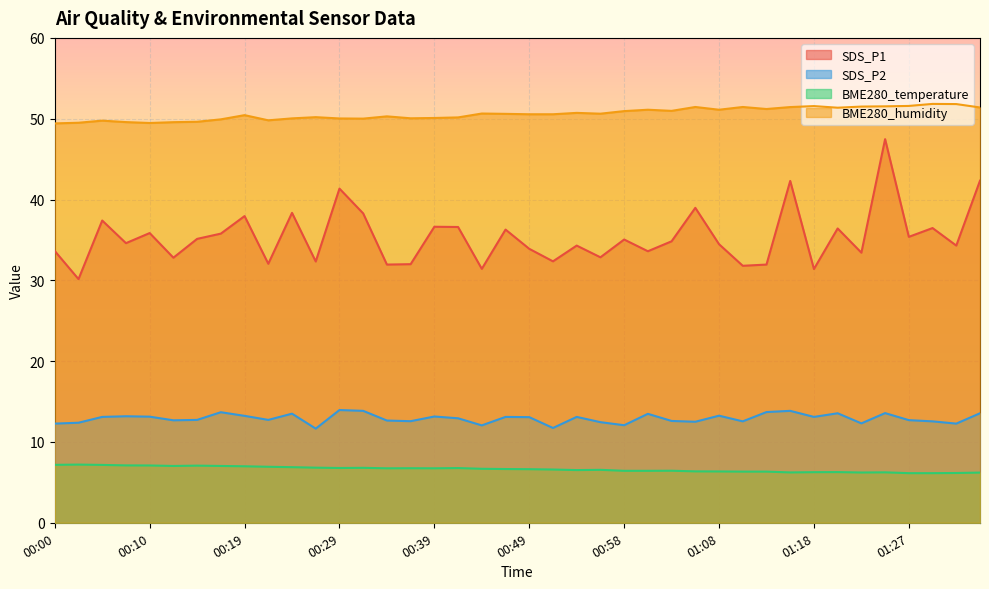

How many lines are shown in the chart?

4